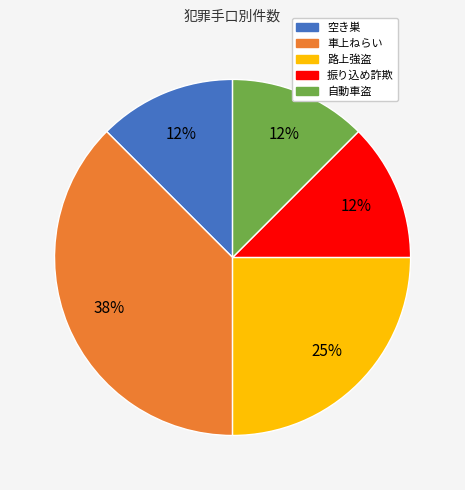

Approximately how many times larger is the value at 振り込め詐欺 compared to 自動車盗?

1.0